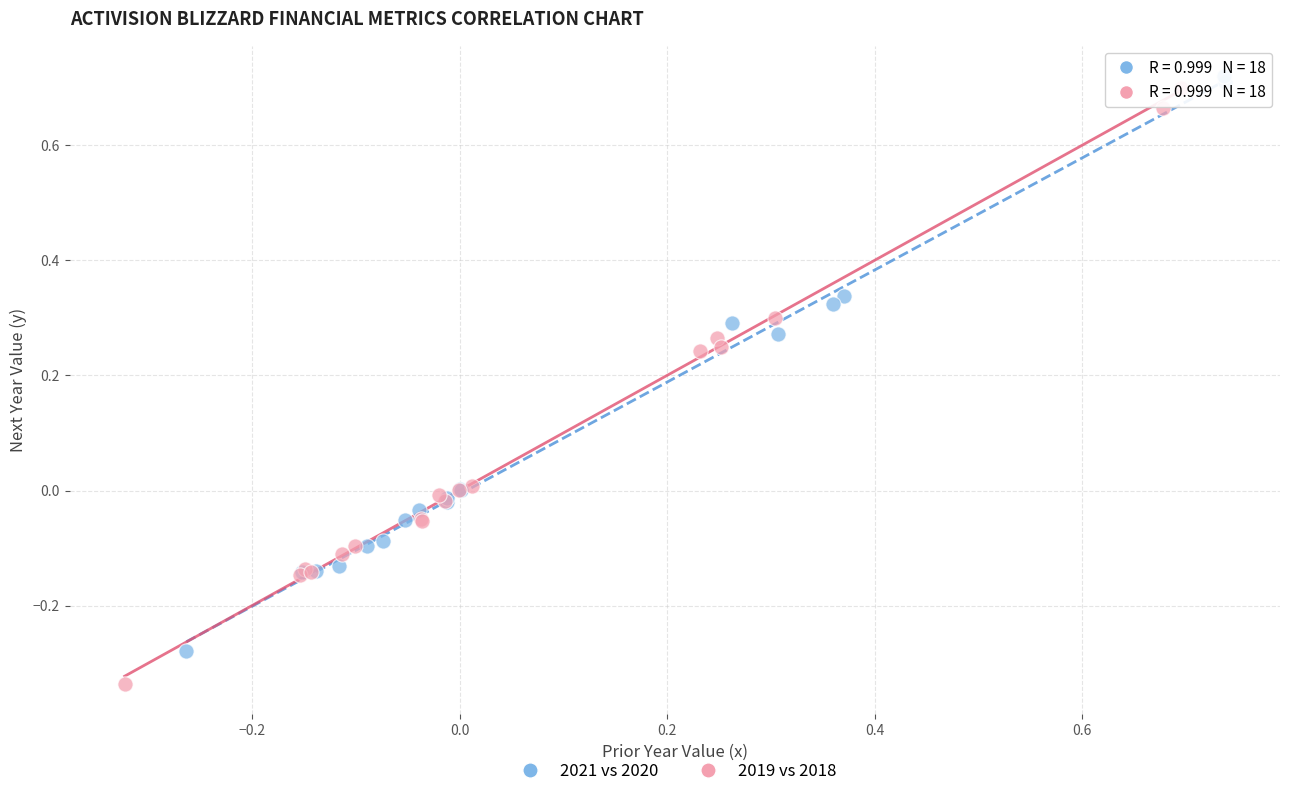

Which series contains the lowest Y value?

2019 vs 2018